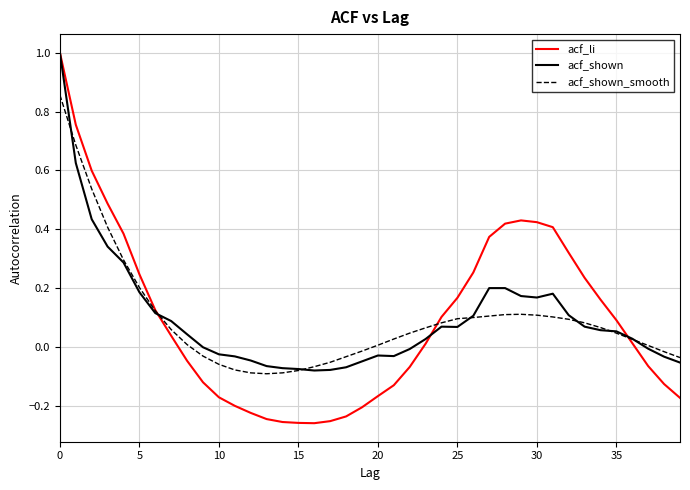

Which series has the largest range (max minus min)?

acf_li